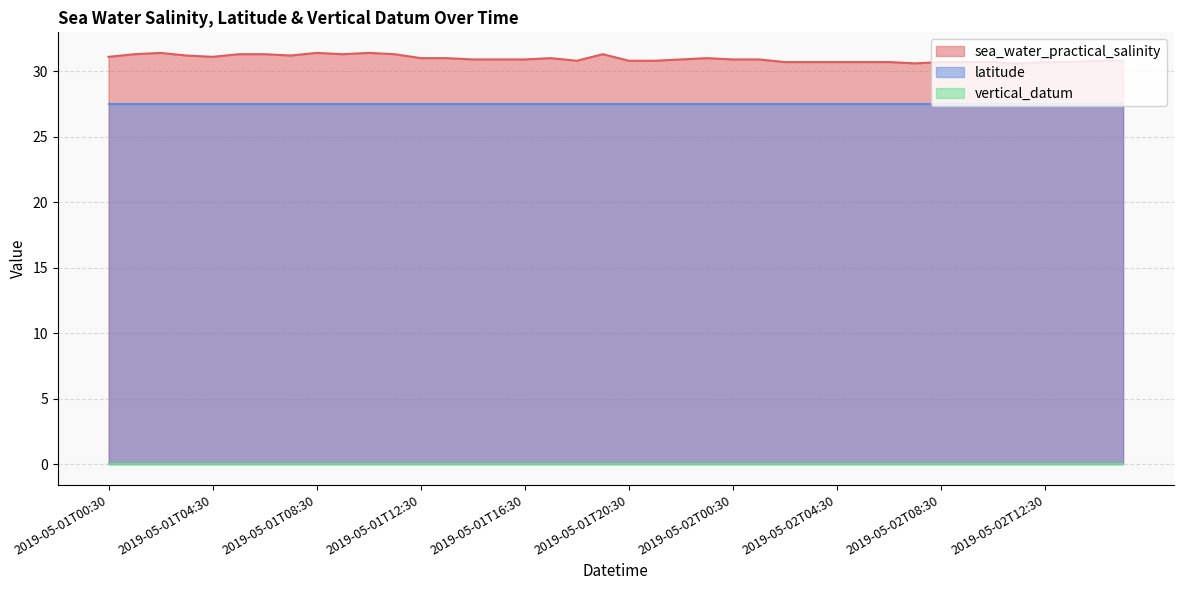

Which series has the largest range (max minus min)?

sea_water_practical_salinity